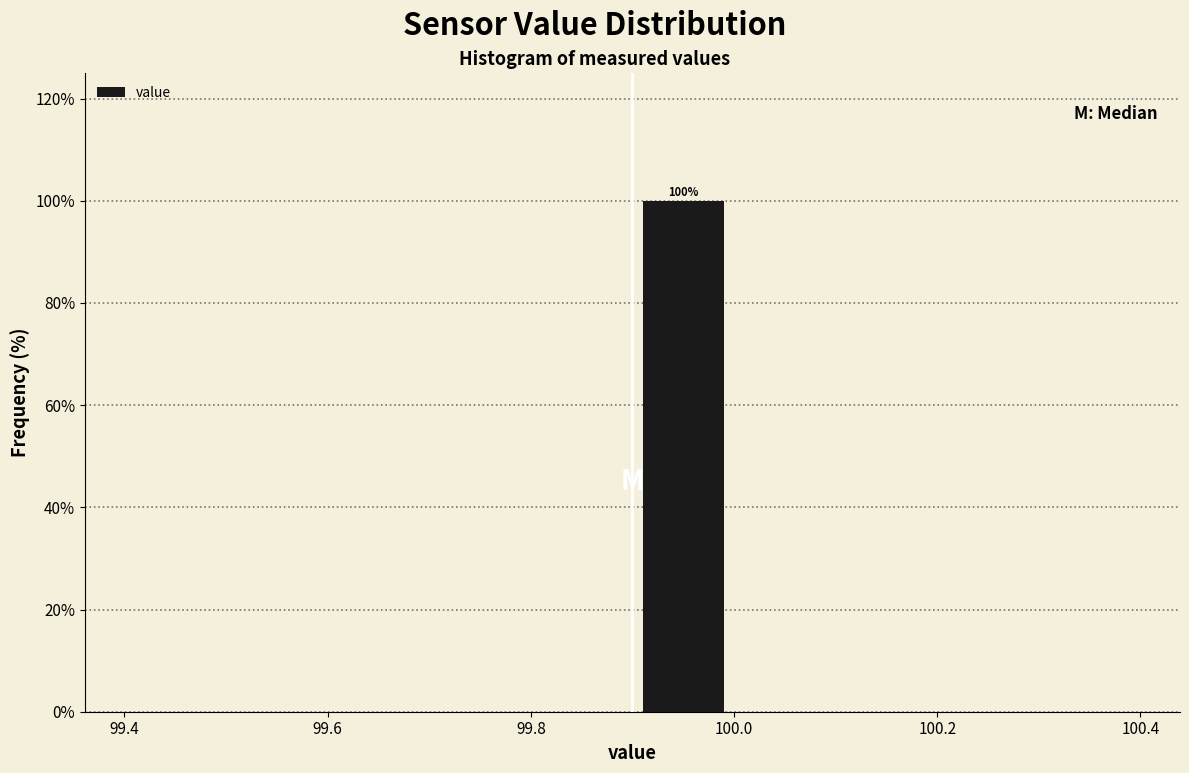

Which range on the x-axis has the tallest bar?

99.9 to 100.0